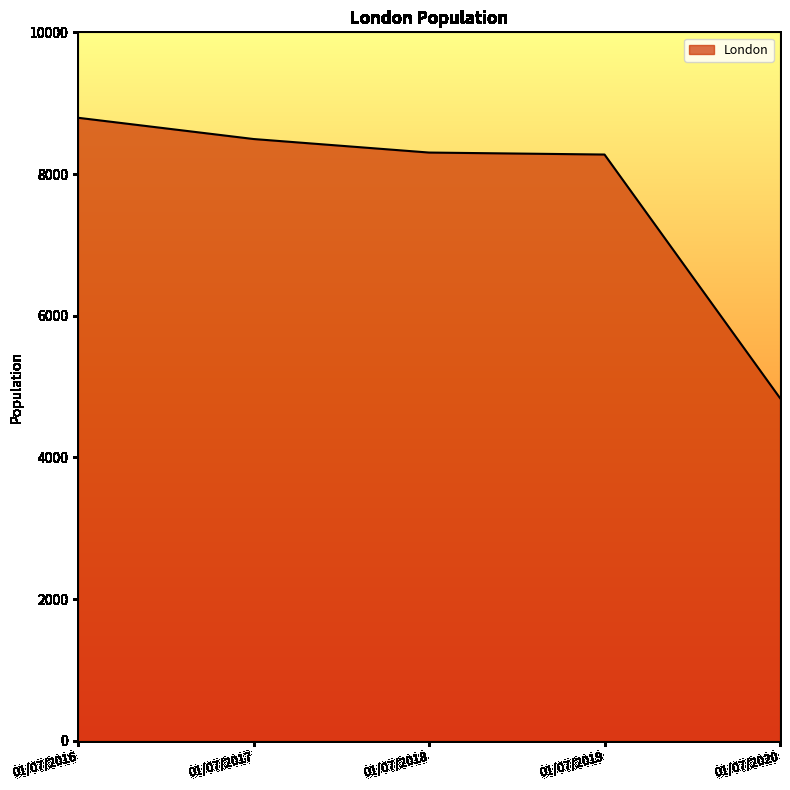

How many lines are shown in the chart?

1